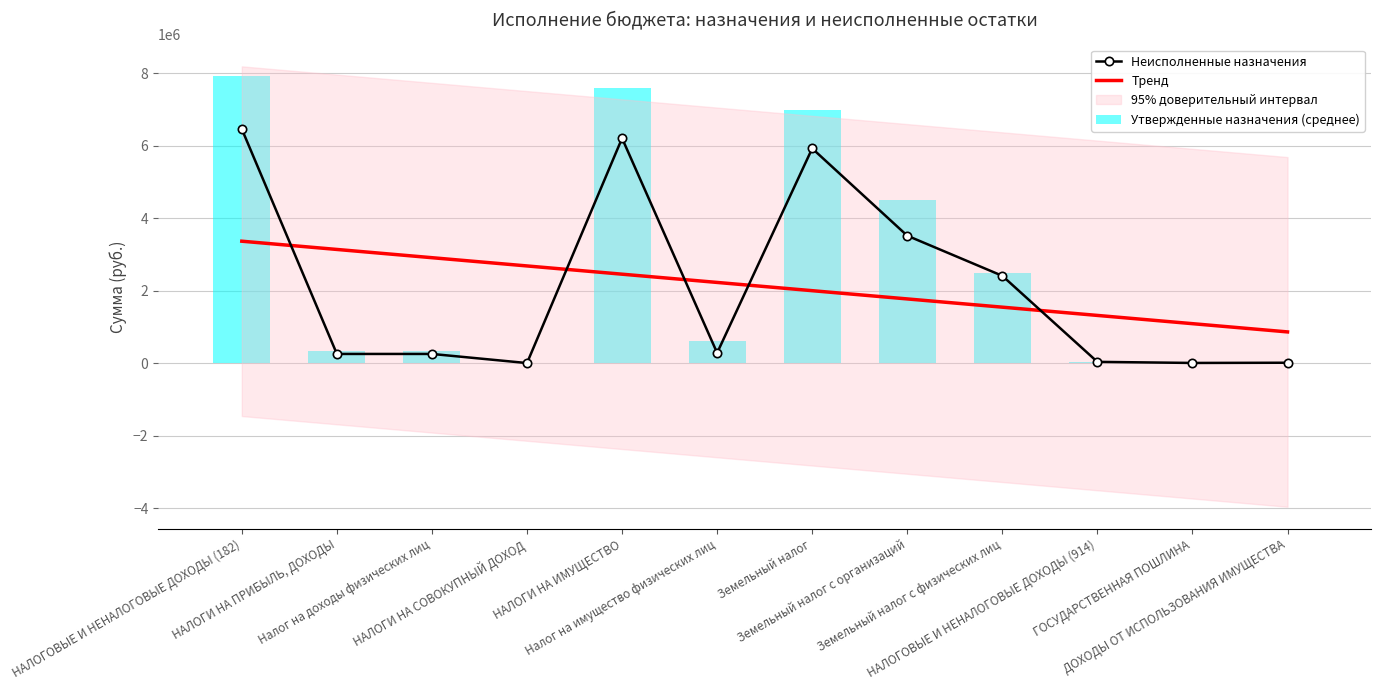

What is the spread (max minus min) of values at Налог на имущество физических лиц?

1945144.1